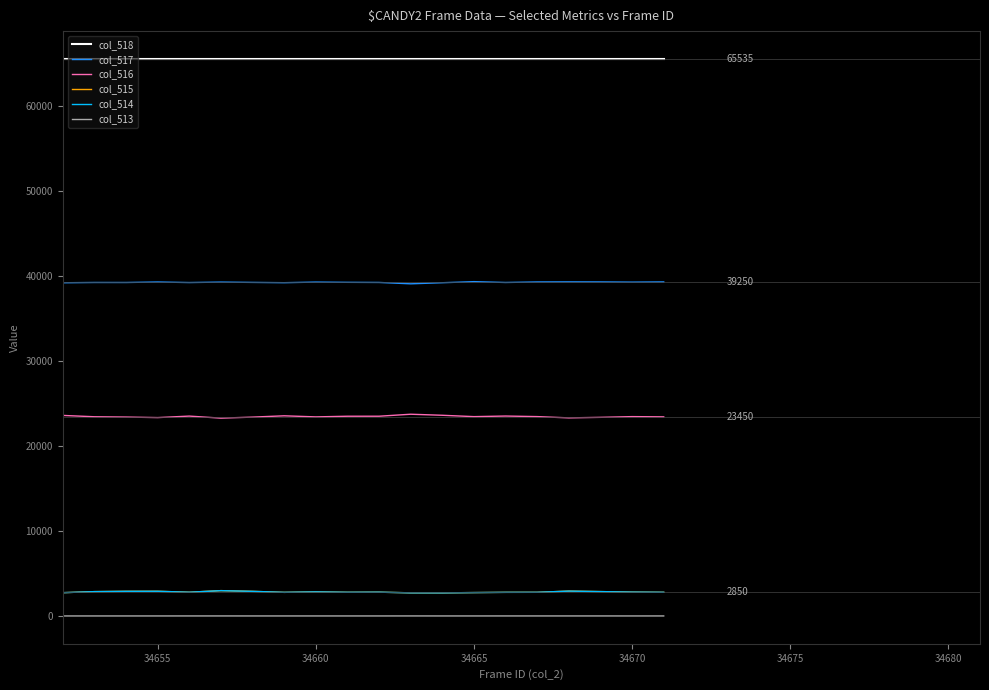

What is the maximum value for col_518?

65535